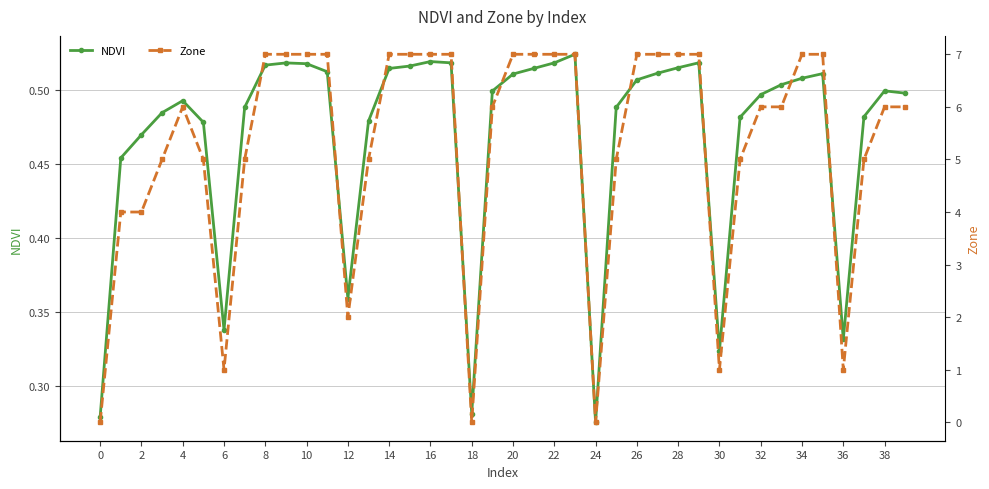

Is it true that NDVI equals 0.6 at 30?

False